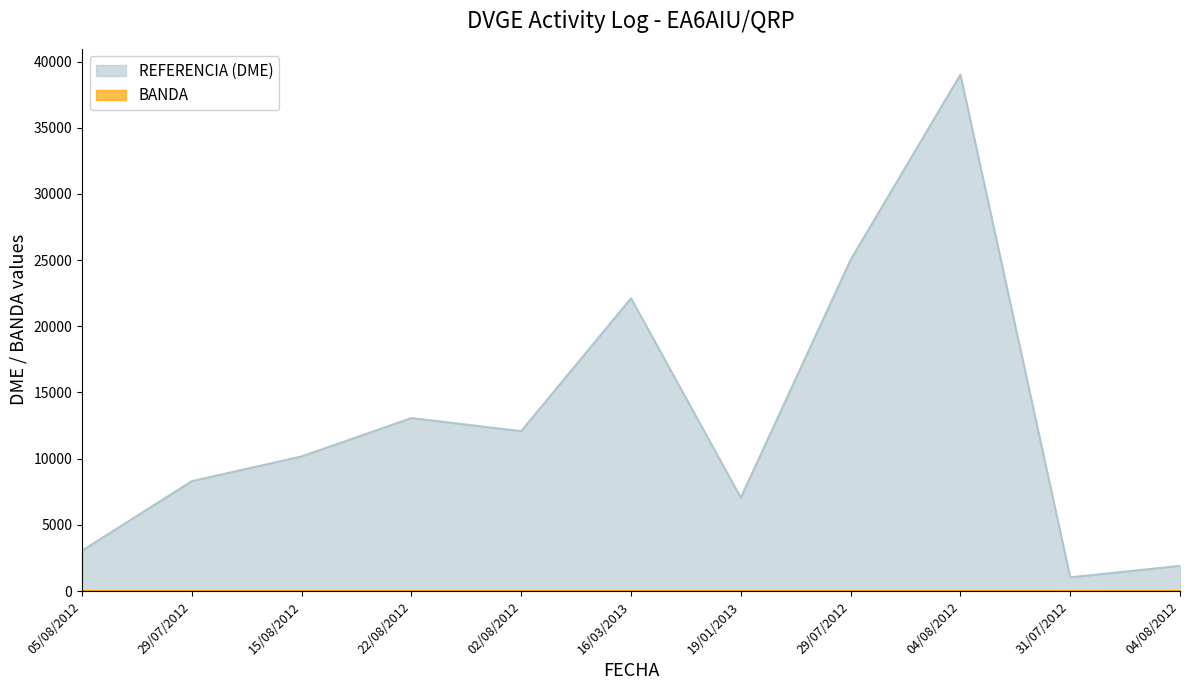

What is the minimum value shown in the chart?

40